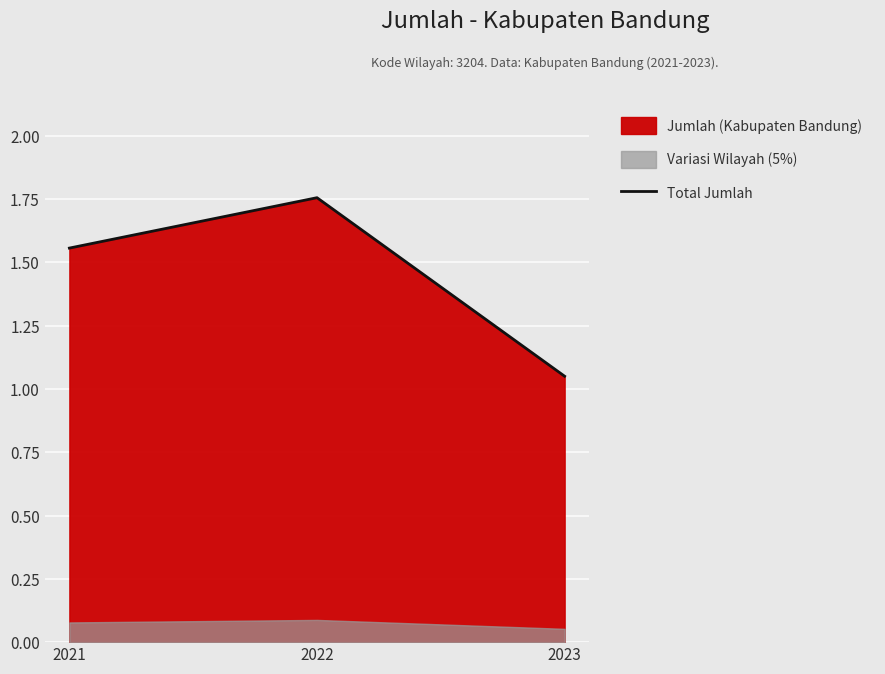

Which label corresponds to the largest value in the chart?

2022